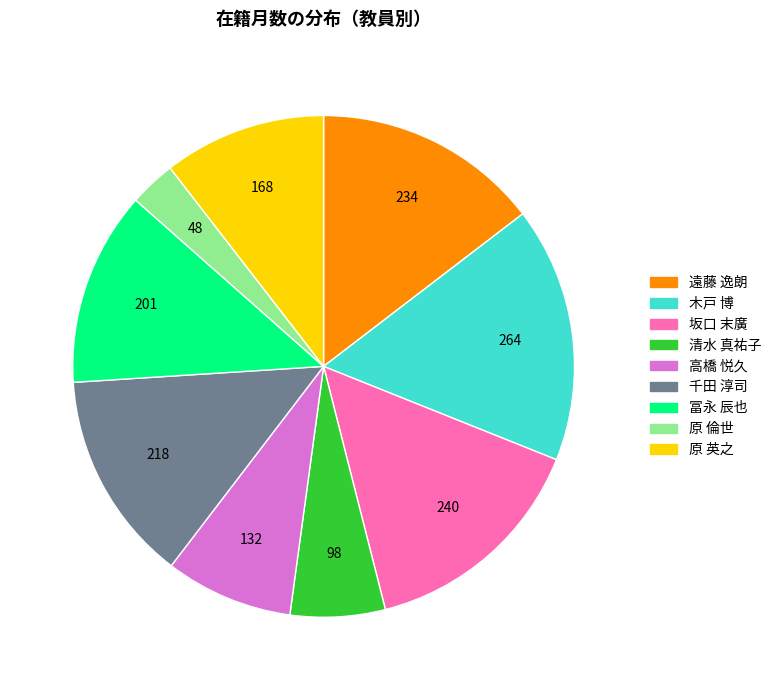

Does 千田 淳司 account for over 50% of the chart?

No